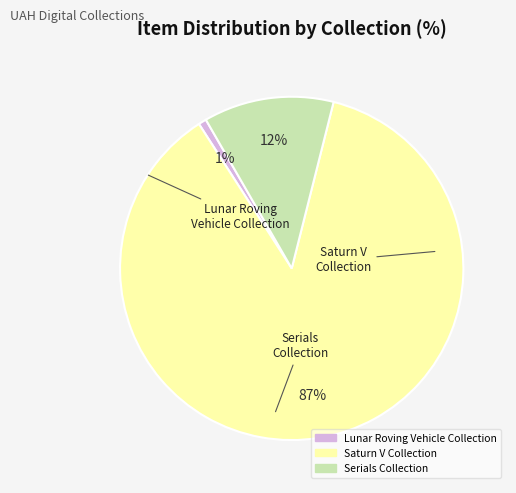

Does any single category account for the majority?

Yes